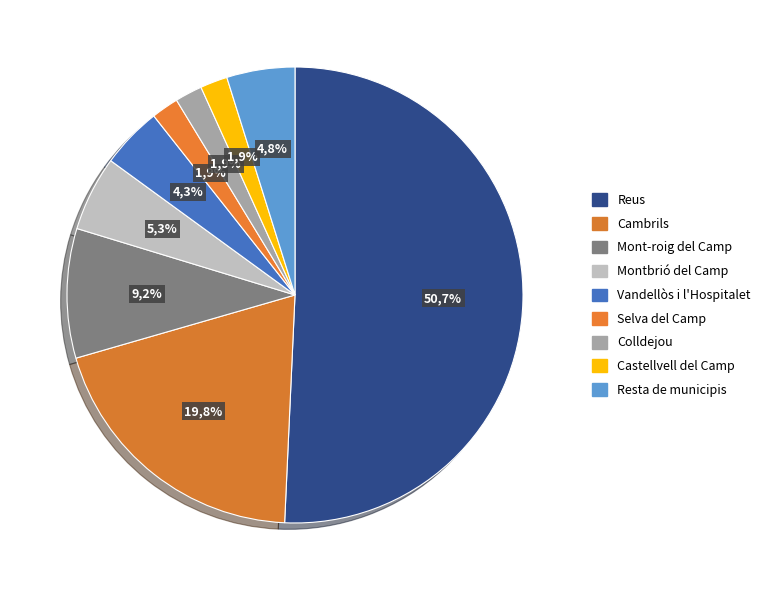

To the nearest percent, what portion does Cambrils represent?

20%